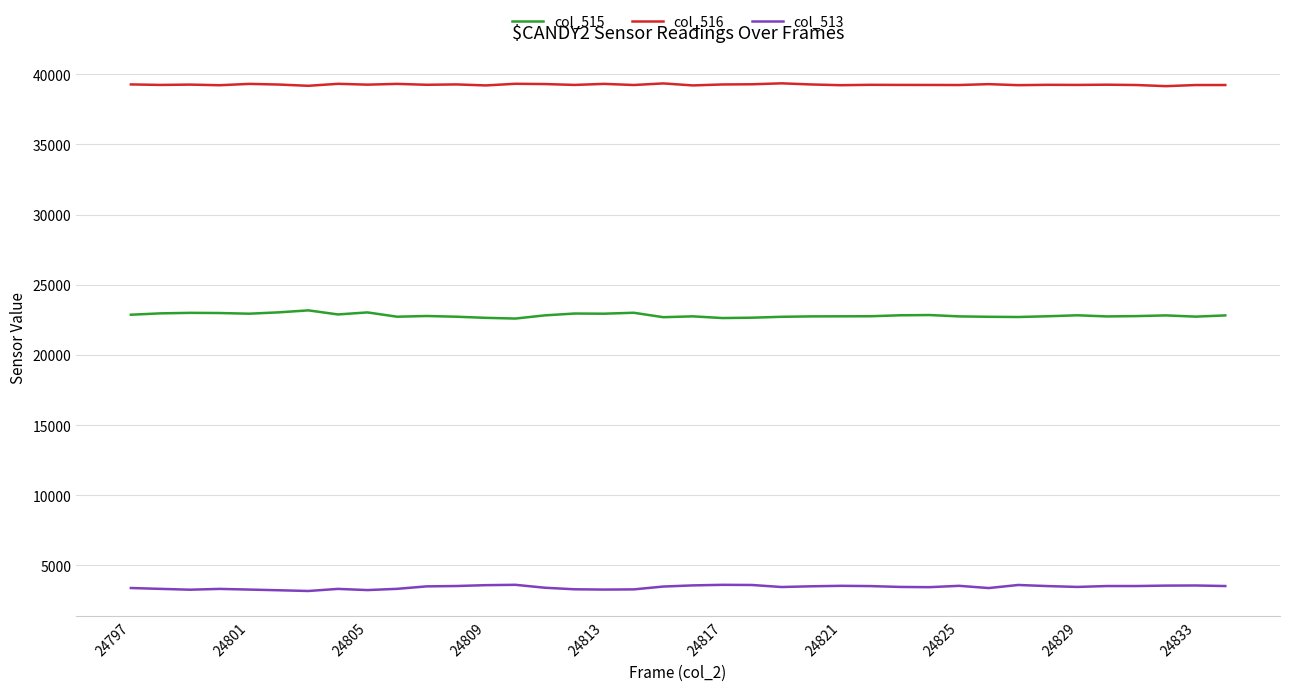

Rank the series by their maximum value, from lowest to highest.

col_513, col_515, col_516